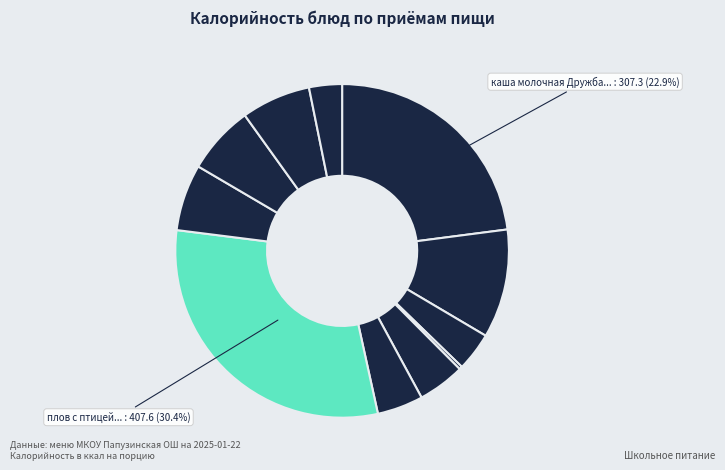

Count the number of slices in the pie.

11